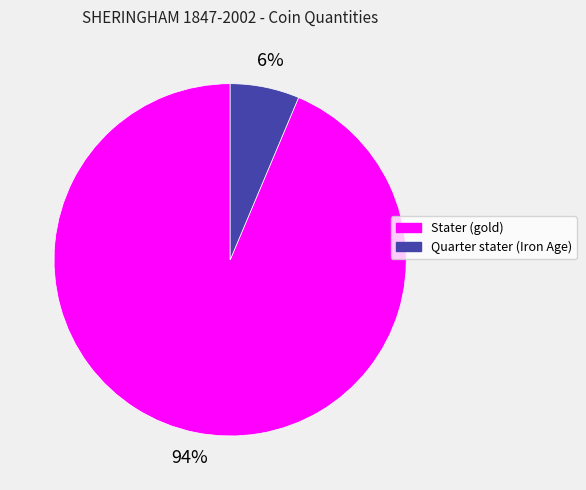

To the nearest percent, what is the average slice percentage?

50%